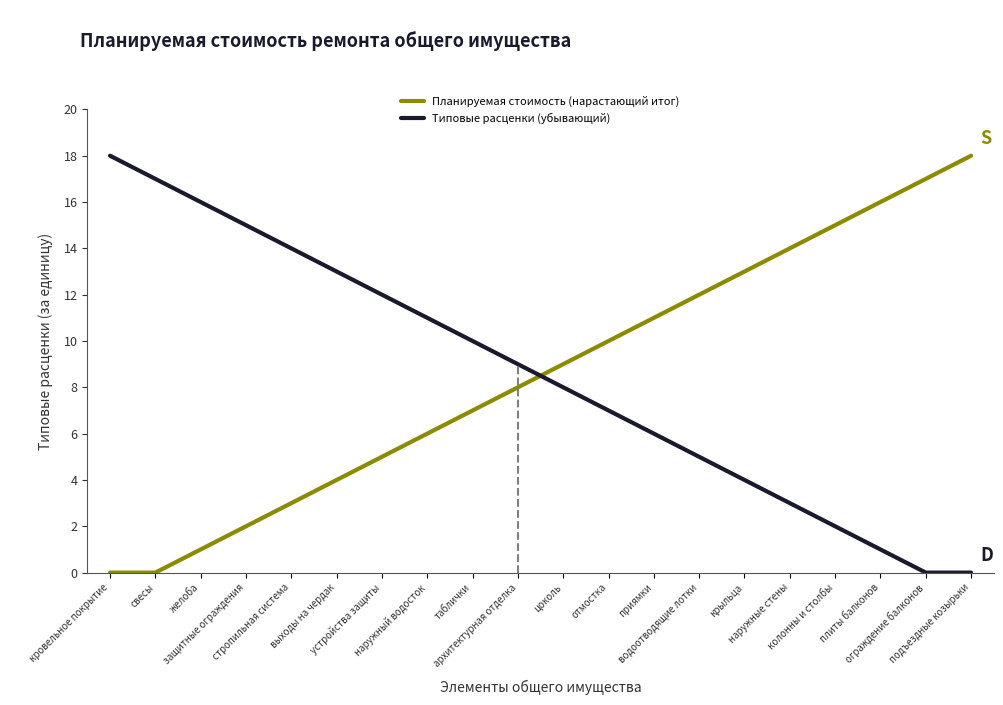

True or false: Типовые расценки (убывающий) has more than 1 points higher than both neighbors.

False